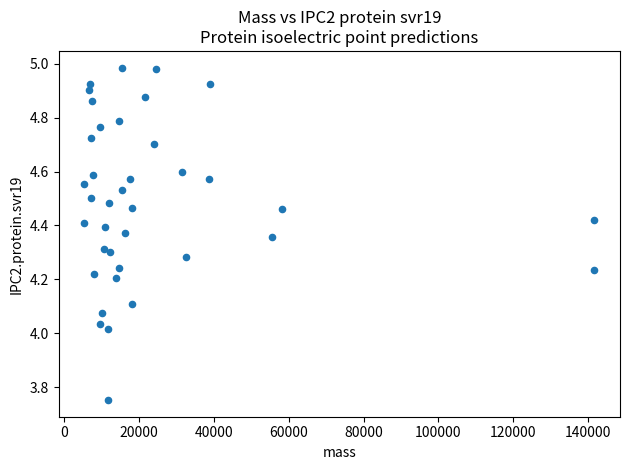

What is the range of X values (max minus min)?

136348.1